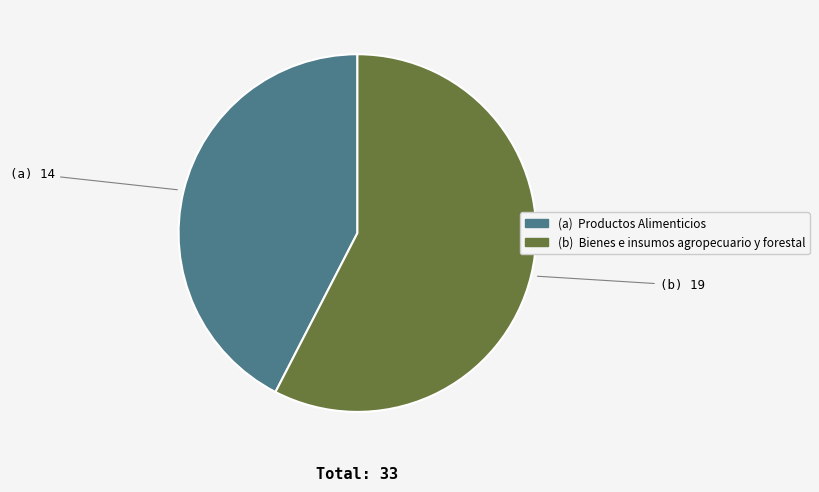

Is there any slice that represents more than half of the pie?

Yes